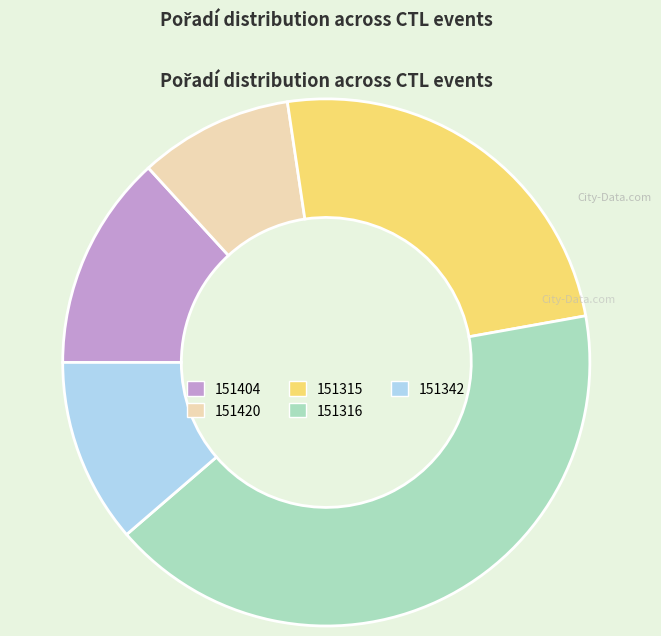

Is it true that 151342 is 2% of the pie?

False